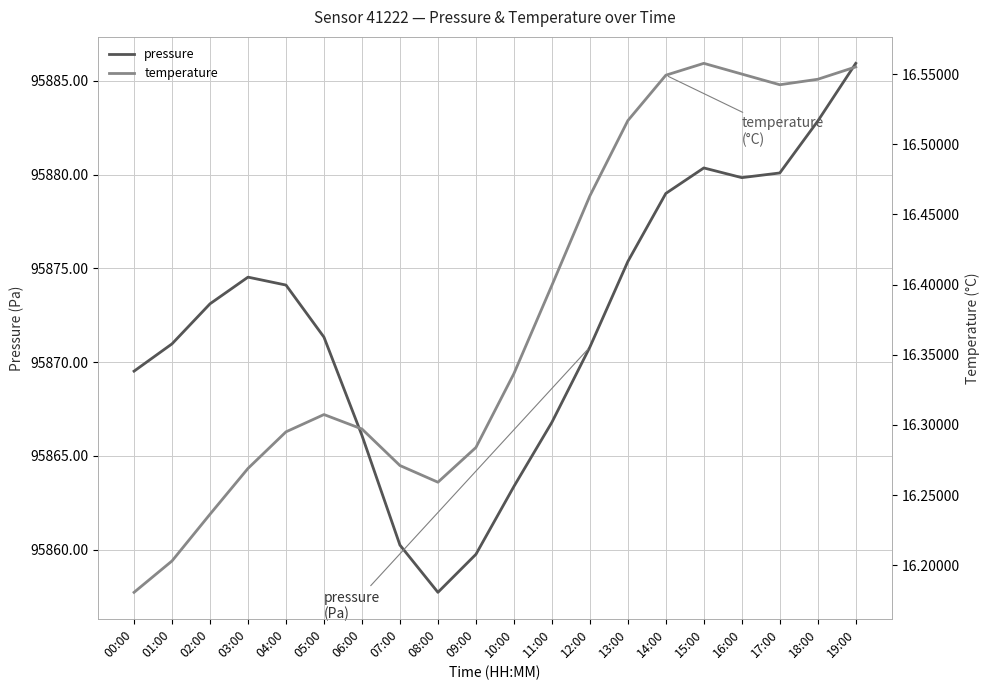

Which series has the largest total across all categories?

pressure